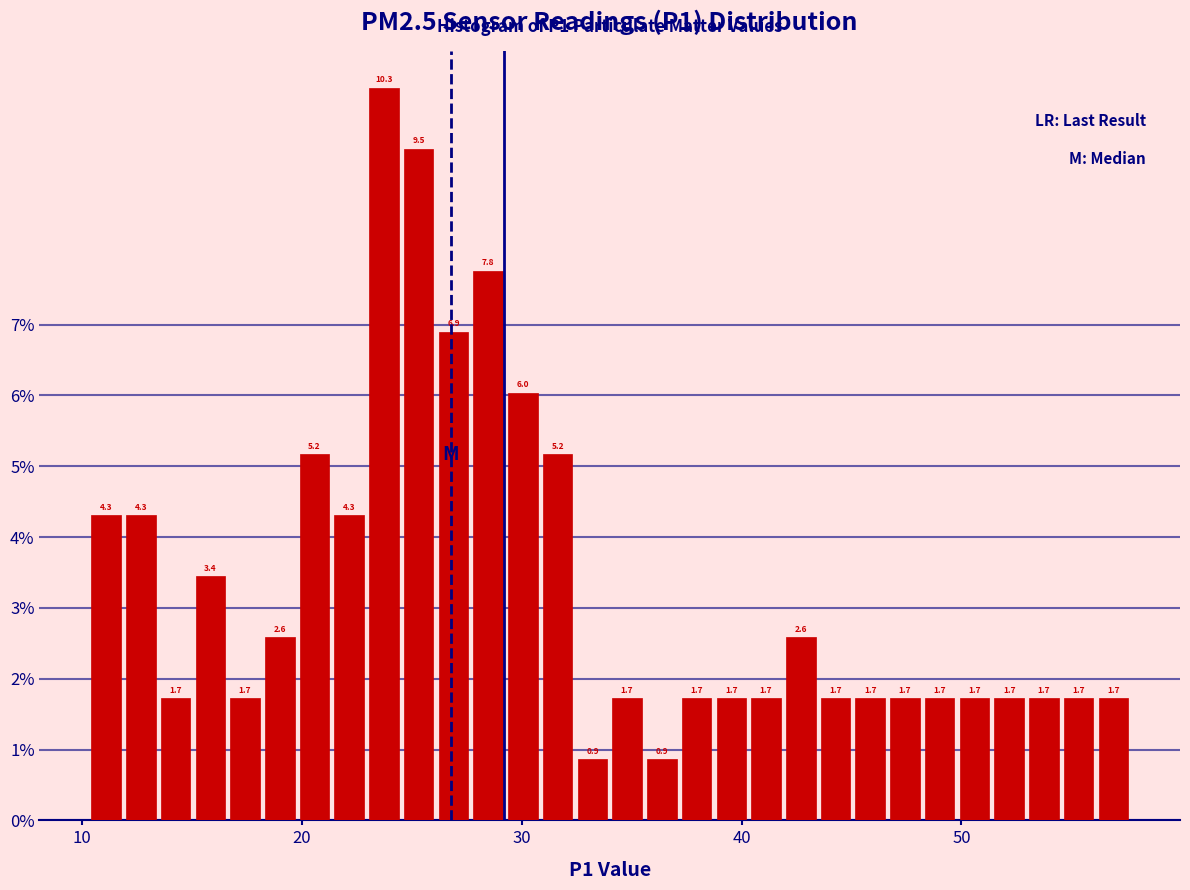

Read against the x-axis, roughly where is the centre of the tallest bar?

24